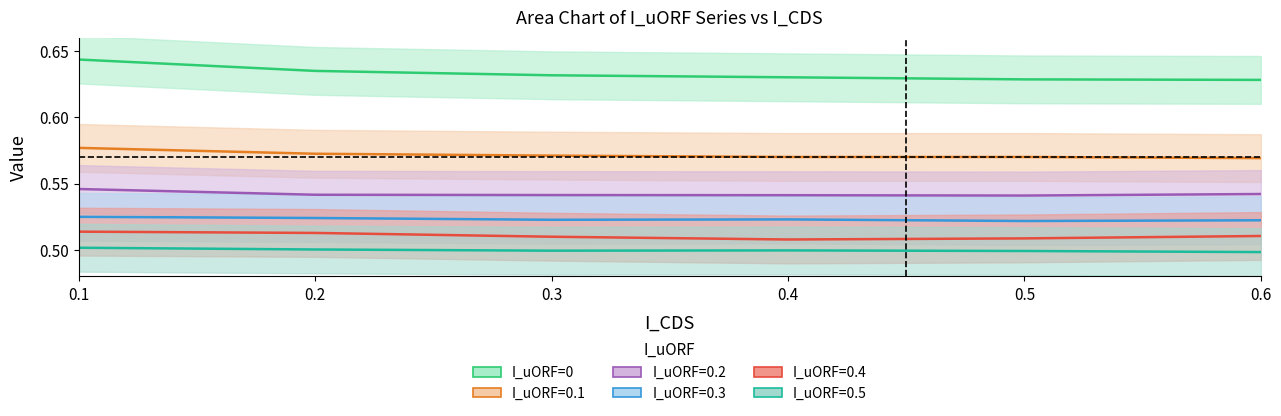

List the labels in order of I_uORF=0.4 value, largest first.

0.1, 0.2, 0.6, 0.3, 0.5, 0.4